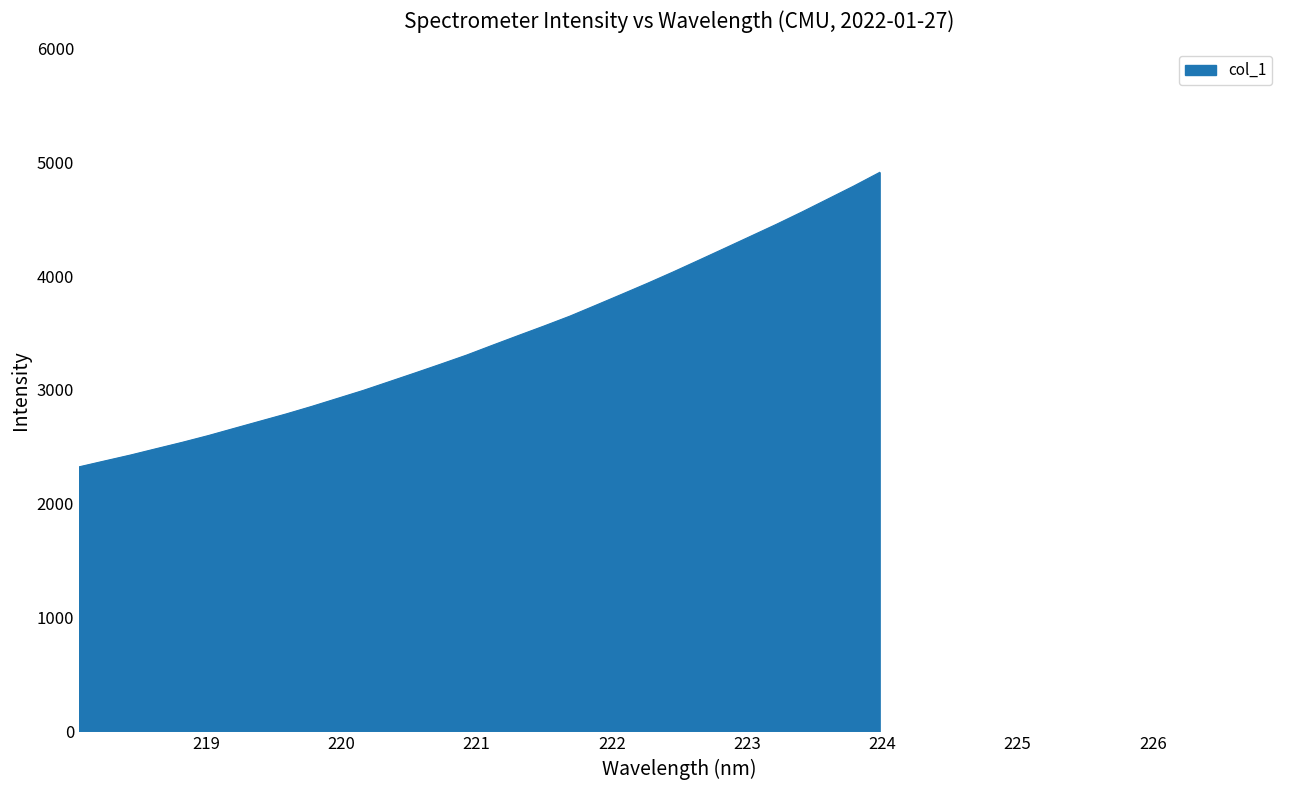

Count the number of categories in the chart.

32